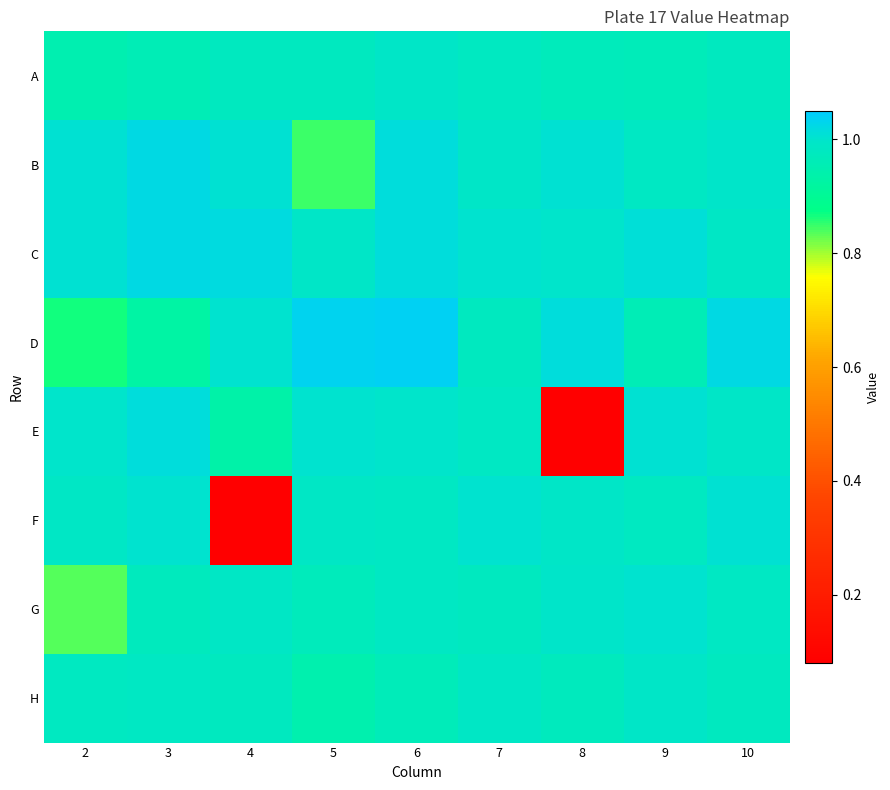

Reading left to right, transcribe all the data shown in this chart.

A: 2=0.9	3=1.0	4=1.0	5=1.0	6=1.0	7=1.0	8=1.0	9=1.0	10=1.0
B: 2=1.0	3=1.0	4=1.0	5=0.8	6=1.0	7=1.0	8=1.0	9=1.0	10=1.0
C: 2=1.0	3=1.0	4=1.0	5=1.0	6=1.0	7=1.0	8=1.0	9=1.0	10=1.0
D: 2=0.9	3=0.9	4=1.0	5=1.0	6=1.0	7=1.0	8=1.0	9=1.0	10=1.0
E: 2=1.0	3=1.0	4=0.9	5=1.0	6=1.0	7=1.0	8=0.1	9=1.0	10=1.0
F: 2=1.0	3=1.0	4=0.1	5=1.0	6=1.0	7=1.0	8=1.0	9=1.0	10=1.0
G: 2=0.8	3=1.0	4=1.0	5=1.0	6=1.0	7=1.0	8=1.0	9=1.0	10=1.0
H: 2=1.0	3=1.0	4=1.0	5=0.9	6=1.0	7=1.0	8=1.0	9=1.0	10=1.0